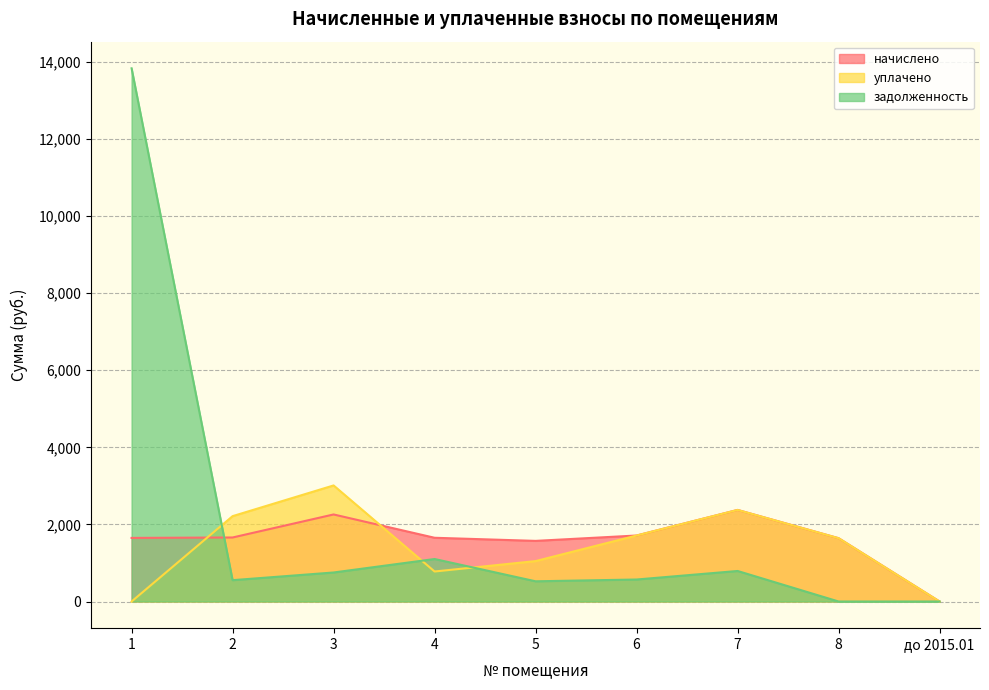

Which series changed the most between 6 and 8?

задолженность